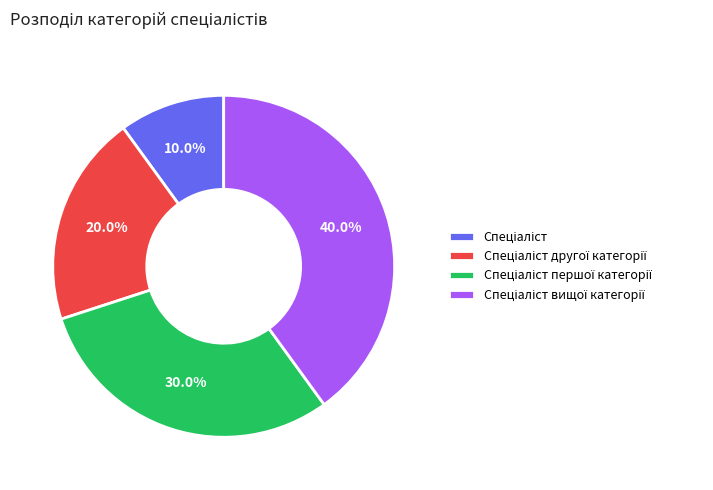

Does any single category account for the majority?

No